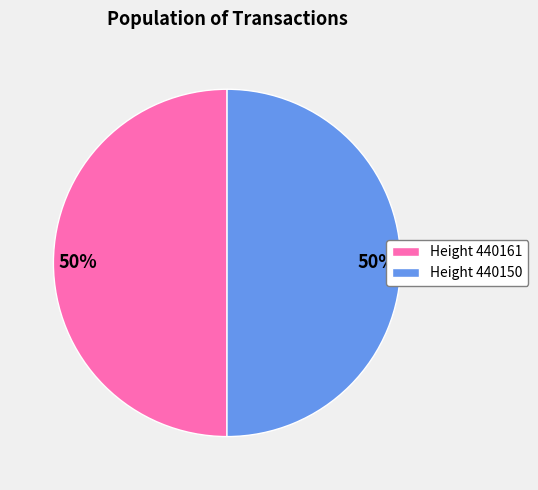

Is the sum of Height 440150 and Height 440161 greater than half?

Yes